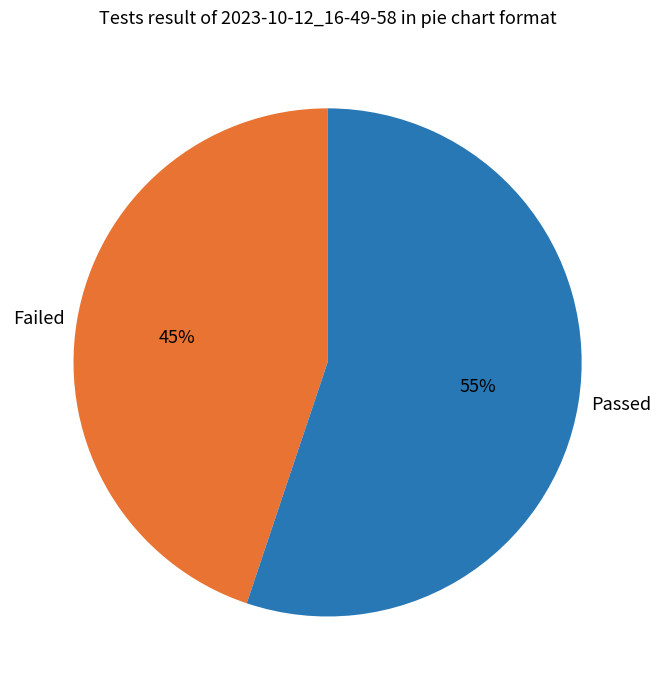

To the nearest percent, what percentage of the pie is Passed?

55%